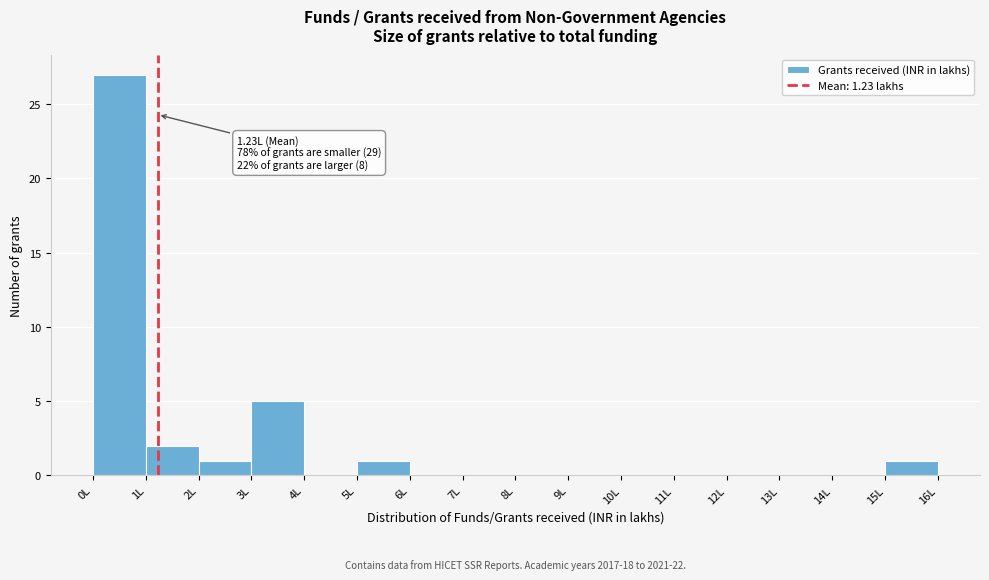

Which range on the x-axis has the tallest bar?

0 to 1